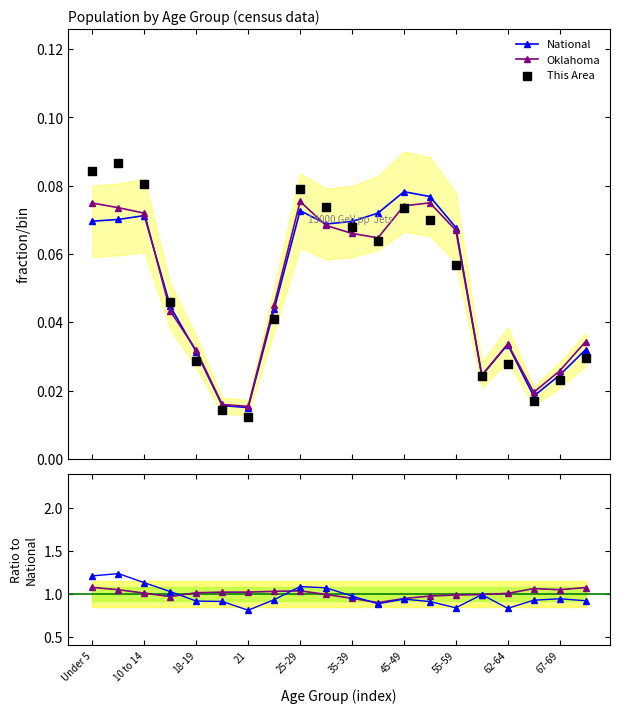

Which series has the largest Y range (max minus min)?

This Area / National